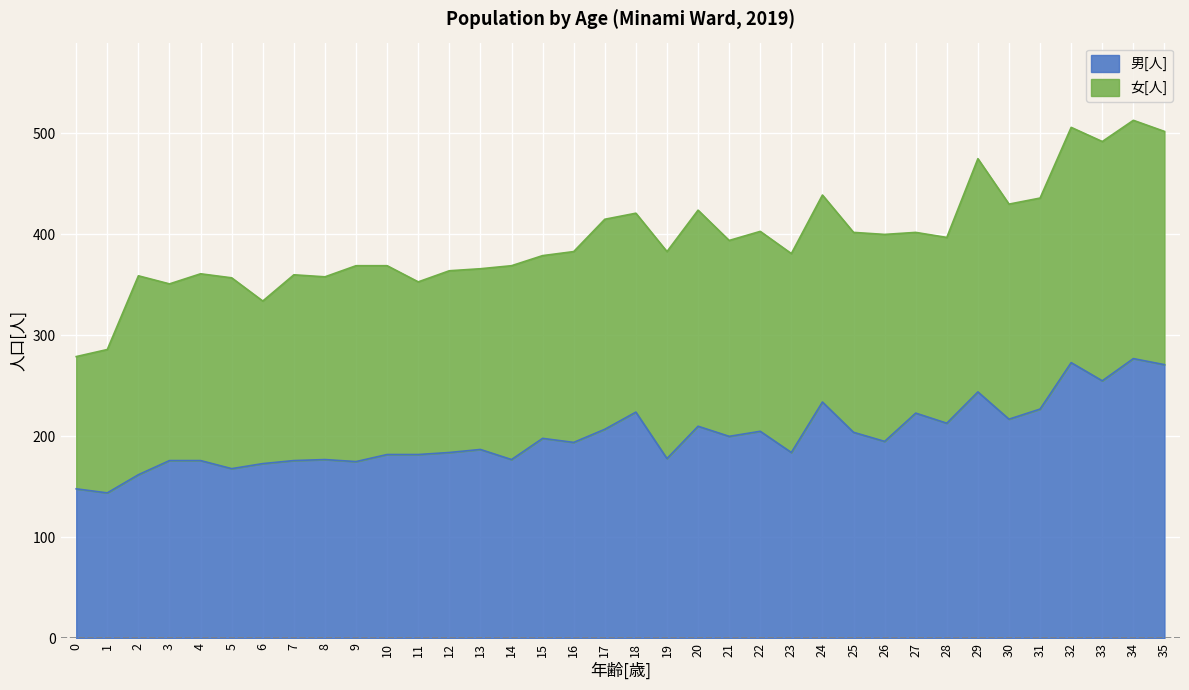

What is the greatest value displayed?

277